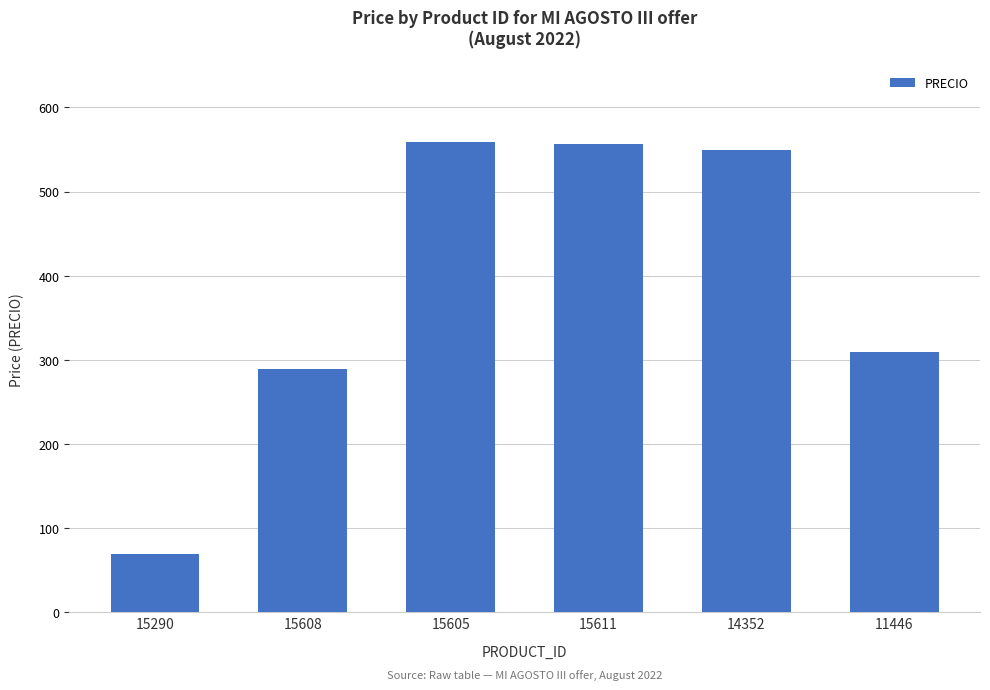

What is the greatest value displayed?

559